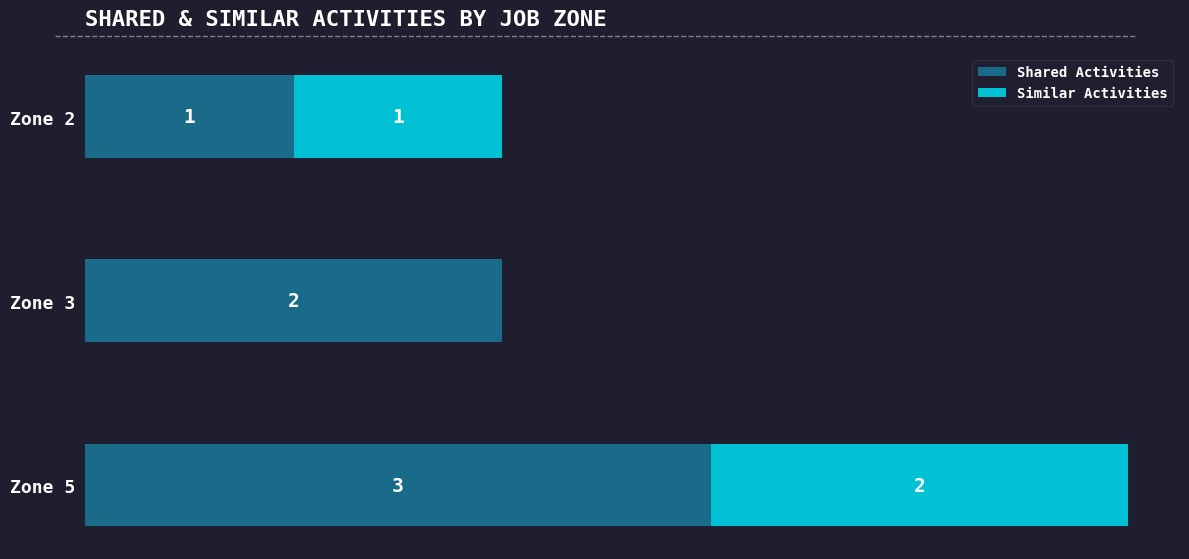

At which category is the sum across all series the highest?

Zone 5